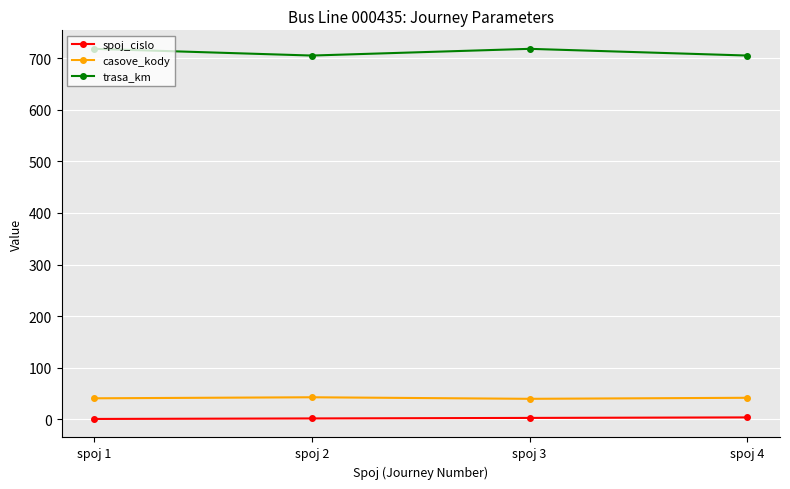

What is the difference between the trasa_km values at spoj 1 and spoj 2?

13